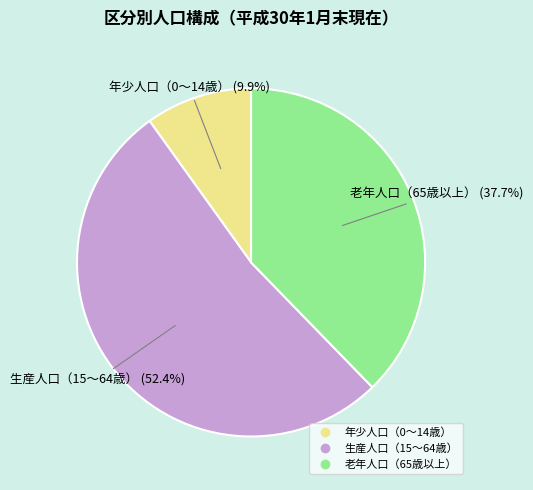

Is there any slice that represents more than half of the pie?

Yes